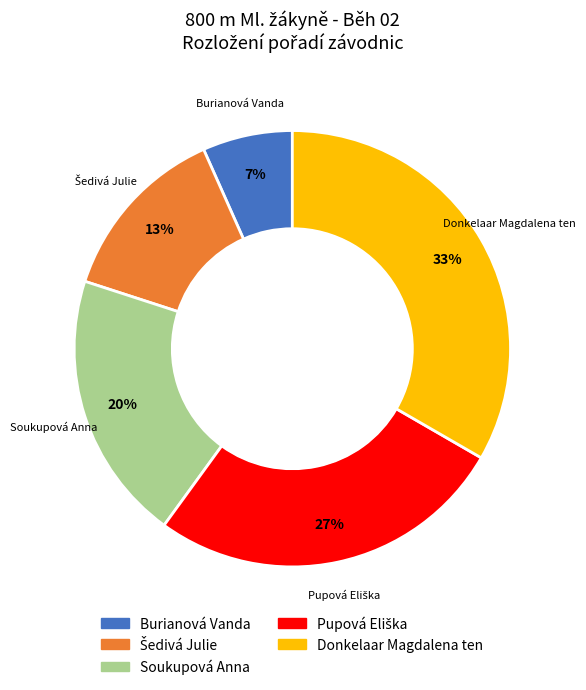

True or false: Soukupová Anna accounts for 20% of the total.

True